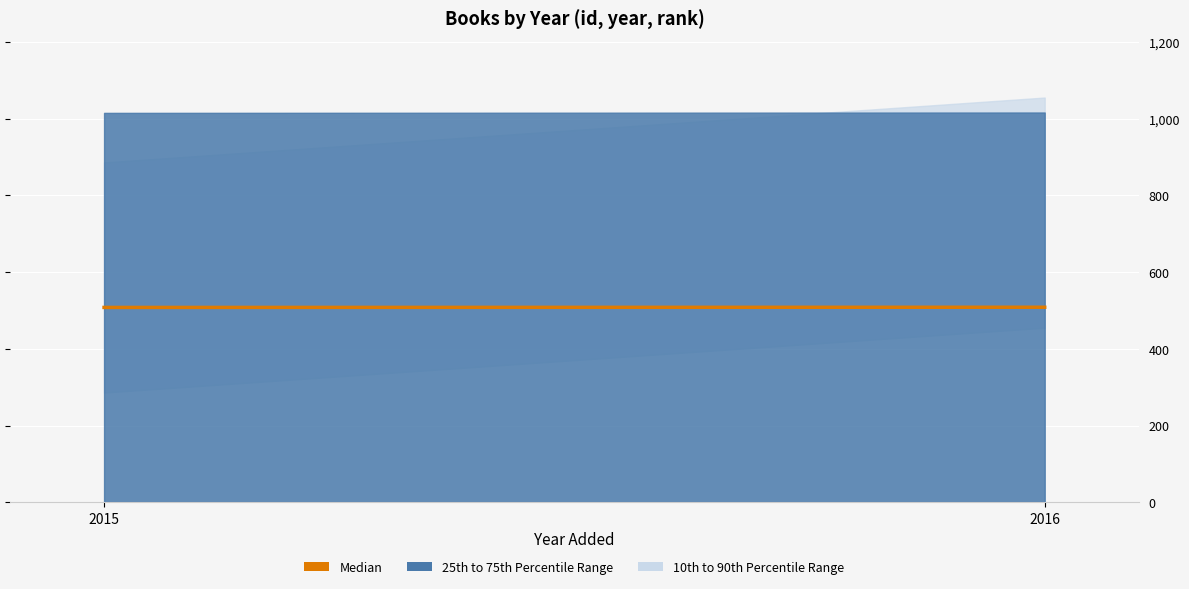

Reading left to right, transcribe all the data shown in this chart.

2015=508.0	2016=508.5